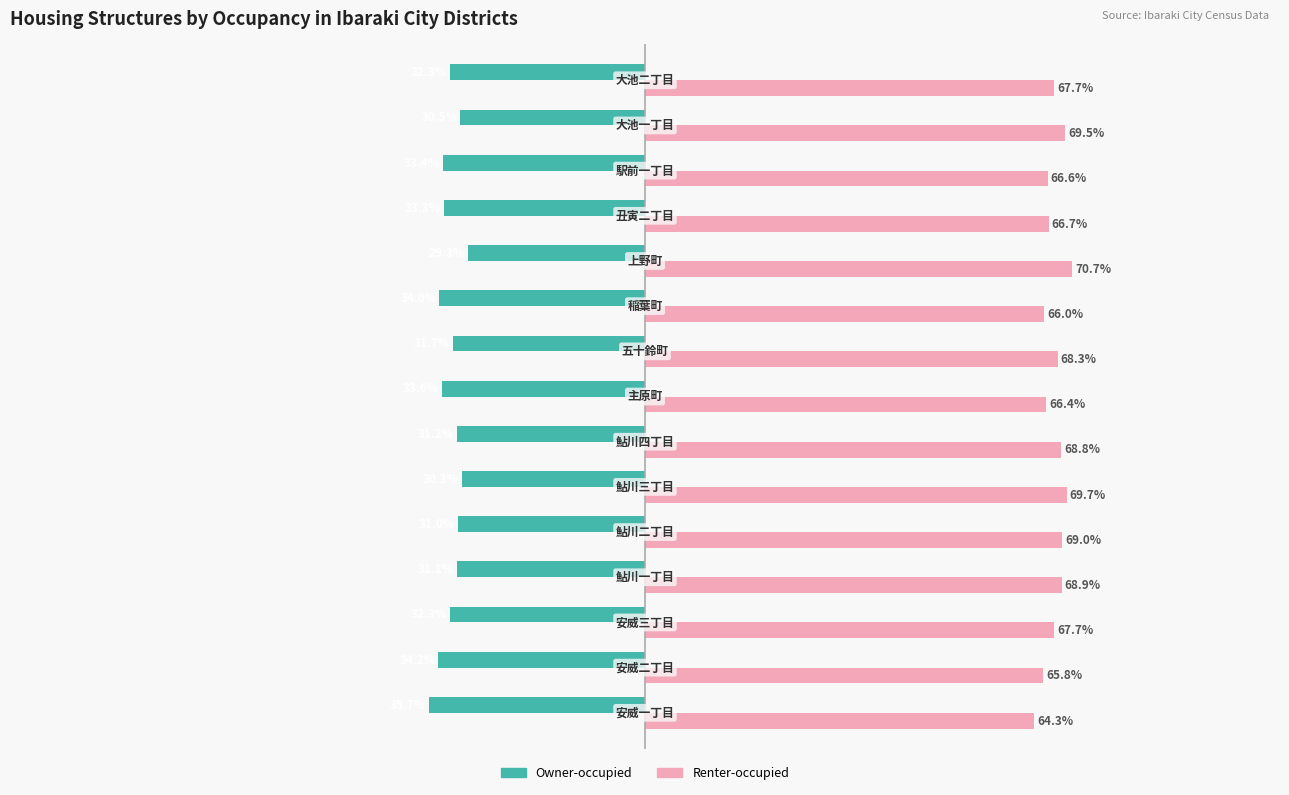

List the series in order of their overall mean, lowest first.

Owner-occupied, Renter-occupied